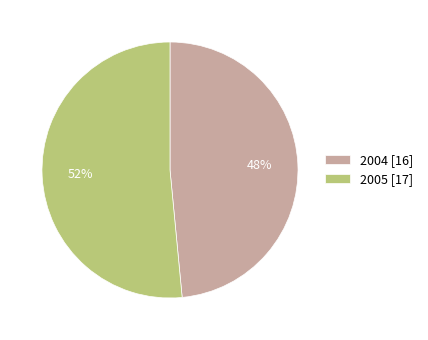

How many segments does this pie chart have?

2